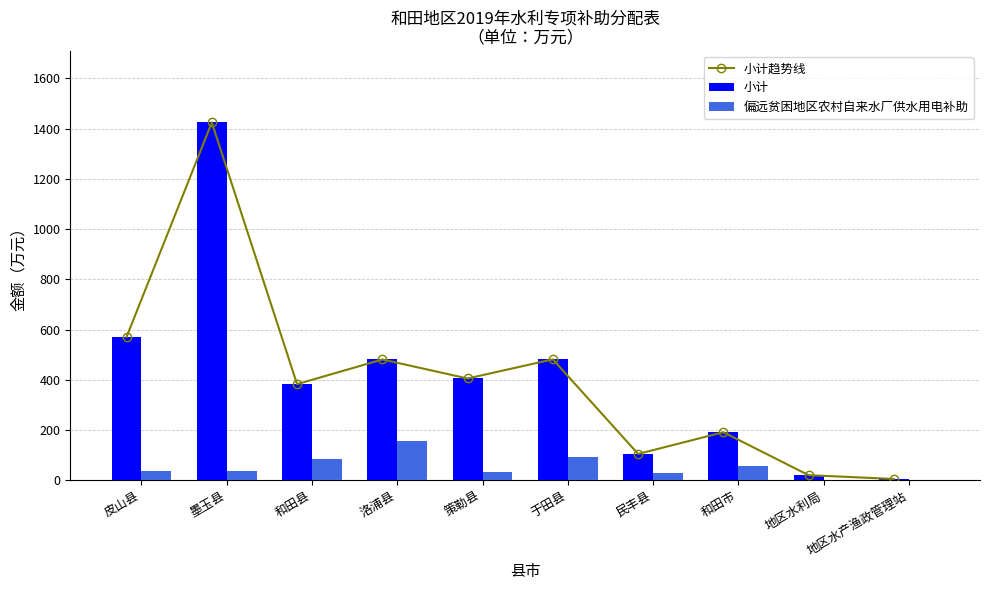

Count the number of categories in the chart.

10